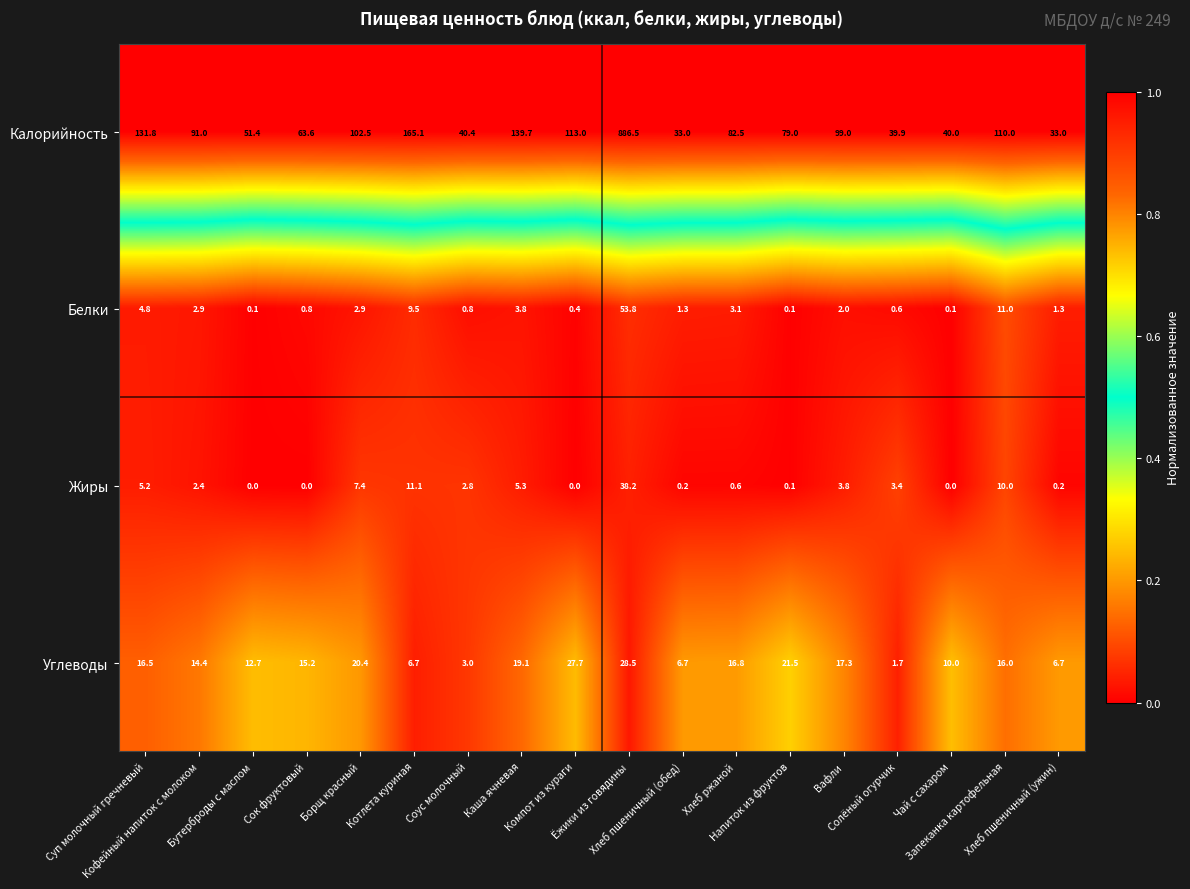

Between Хлеб ржаной and Напиток из фруктов, which series saw the biggest shift?

Углеводы